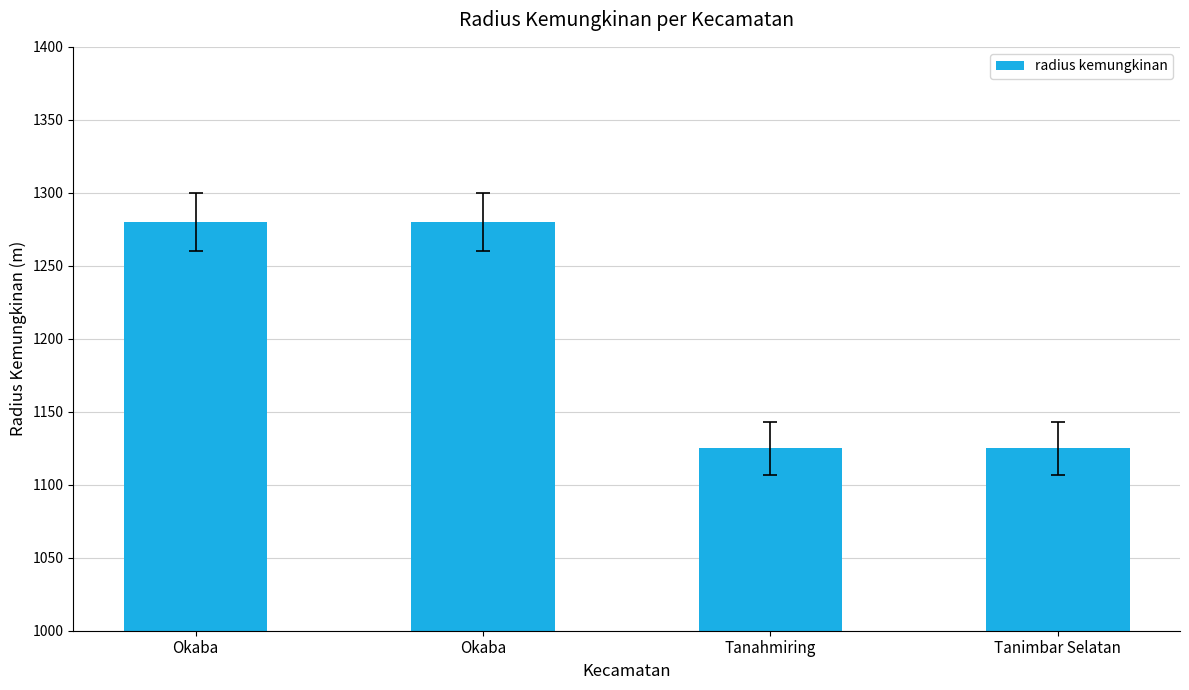

How many bars are there in total?

4